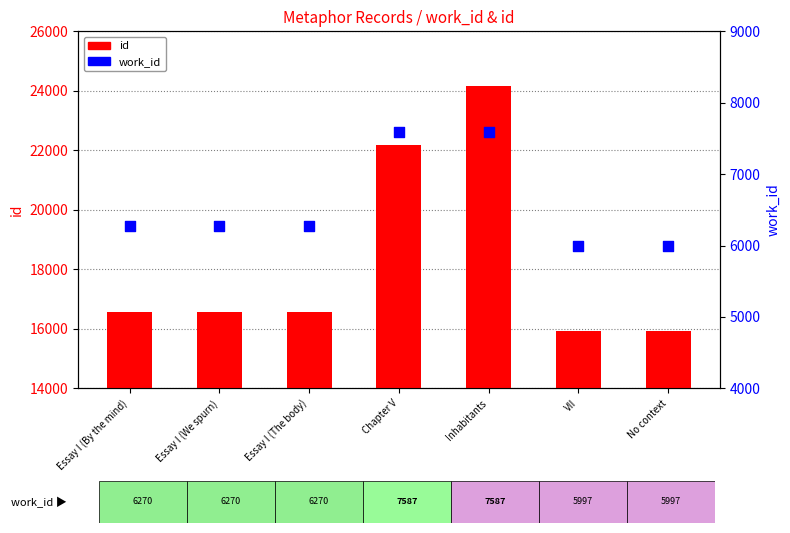

What are all the series names shown in the legend?

id, work_id